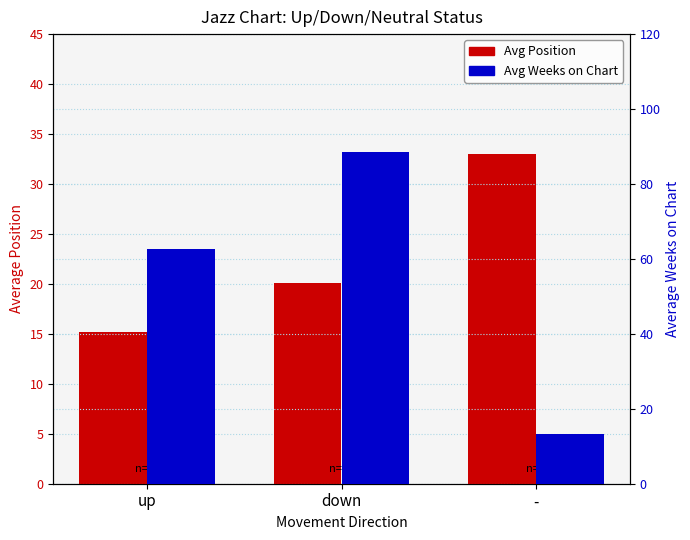

What is the difference between the maximum and minimum values in the Avg Weeks on Chart (right axis) series?

75.3